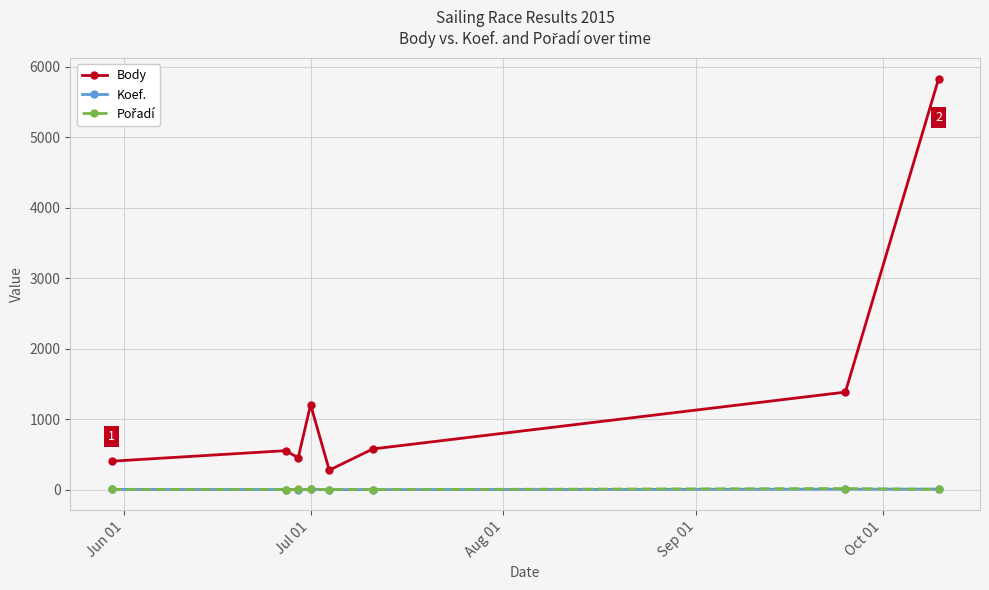

Which series has the largest total across all categories?

Body